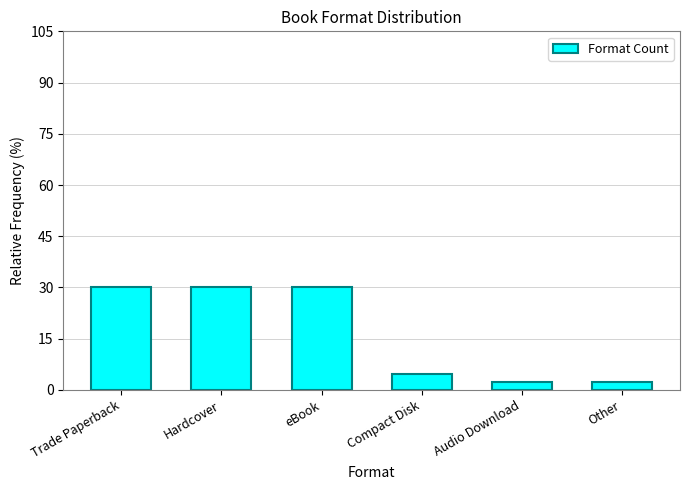

Count the number of data series in this chart.

1